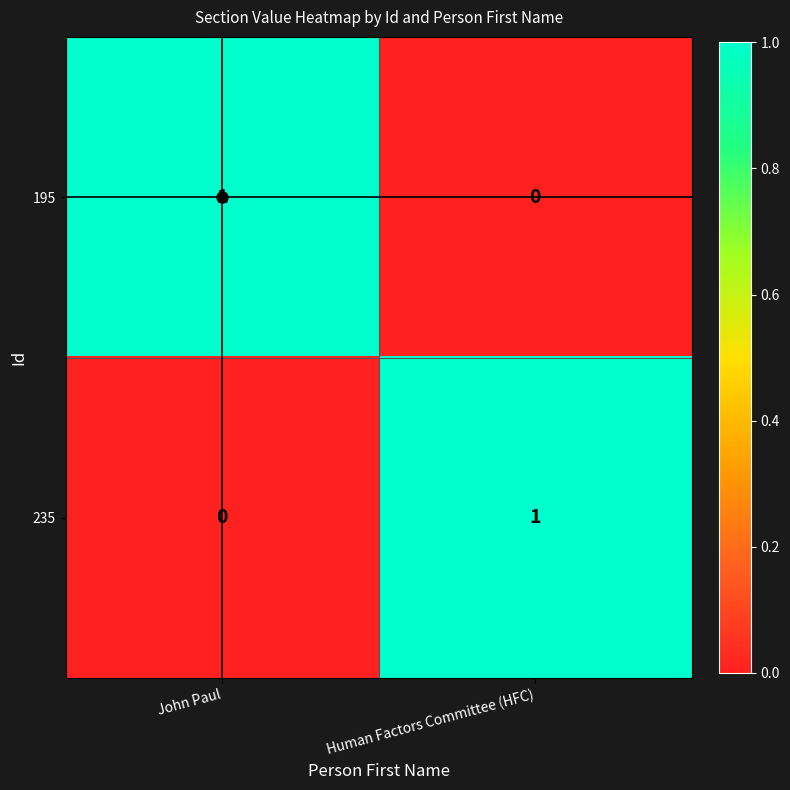

Rank the categories by 235 value from lowest to highest.

John Paul, Human Factors Committee (HFC)